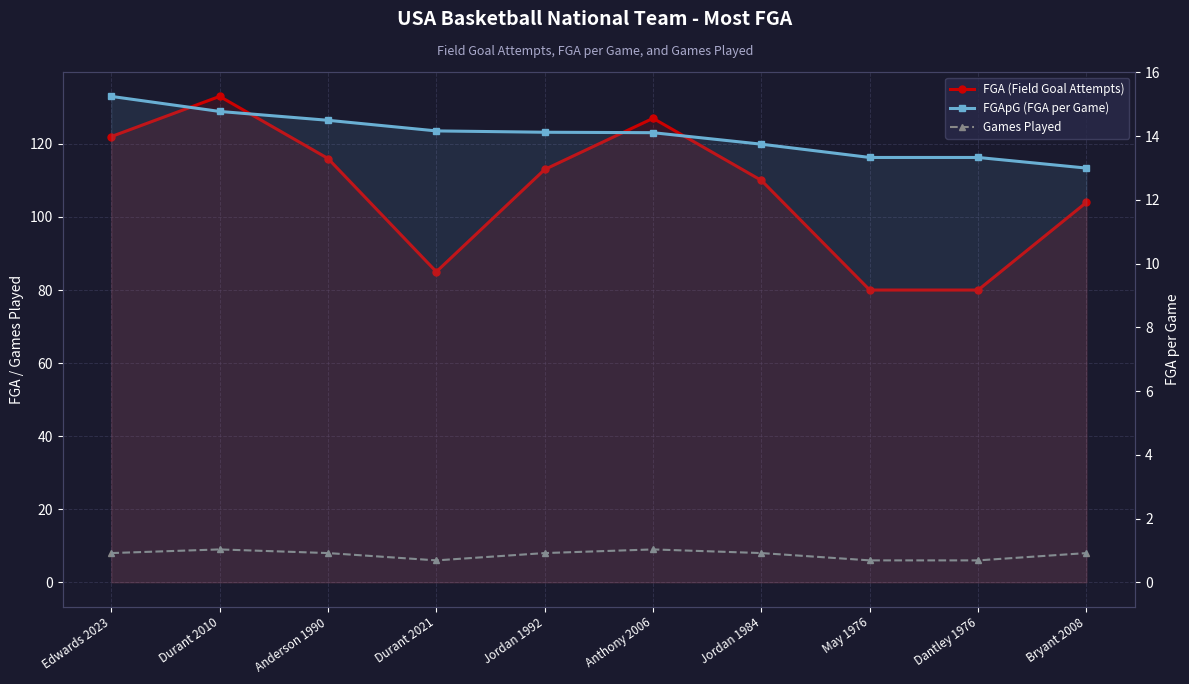

Reading left to right, transcribe all the data shown in this chart.

FGA (Field Goal Attempts): 122.0	133.0	116.0	85.0	113.0	127.0	110.0	80.0	80.0	104.0
Games Played: 8.0	9.0	8.0	6.0	8.0	9.0	8.0	6.0	6.0	8.0
FGApG (FGA per Game): 15.2	14.8	14.5	14.2	14.1	14.1	13.8	13.3	13.3	13.0